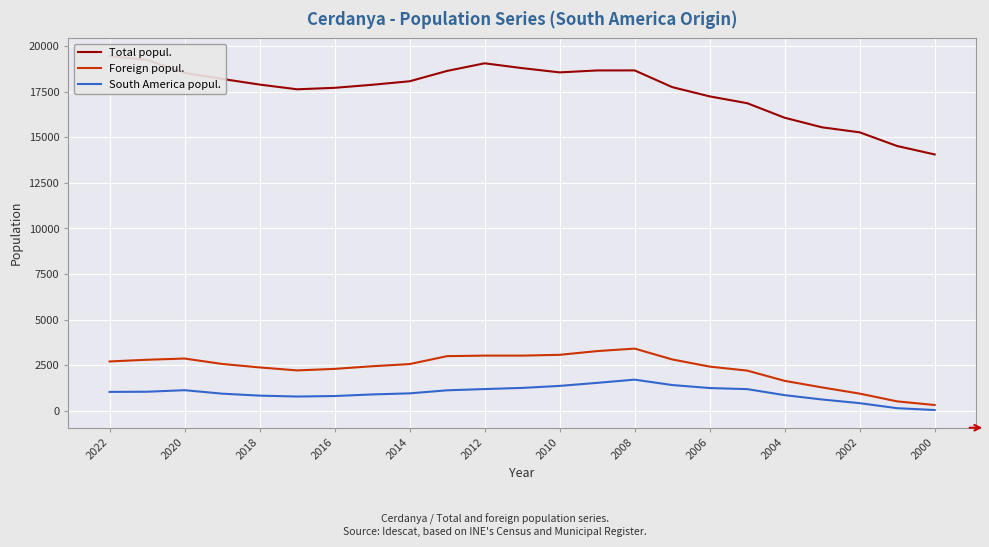

What is the sum of all South America popul. values?

22825